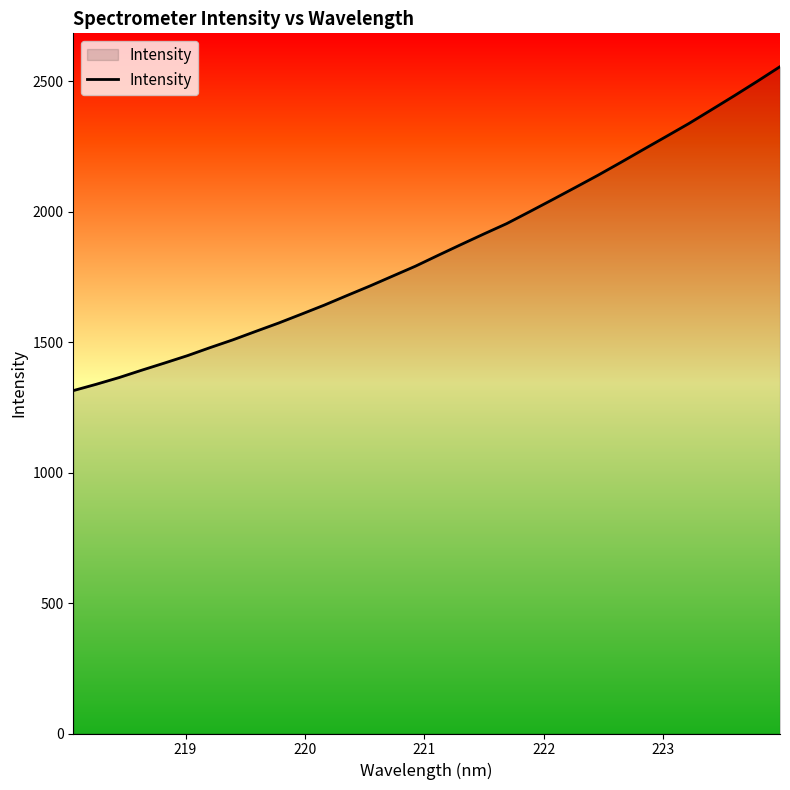

What is the difference between the maximum and minimum values?

1241.6